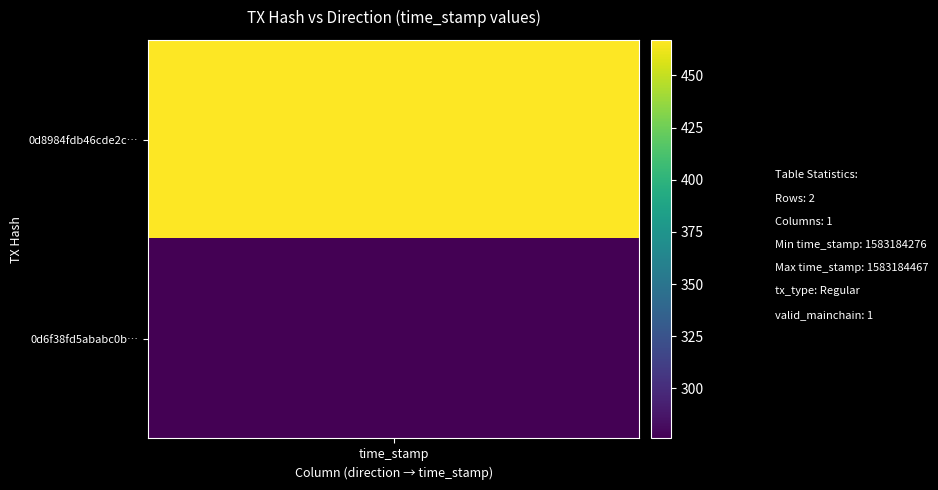

What is the spread (max minus min) of values at 1?

191